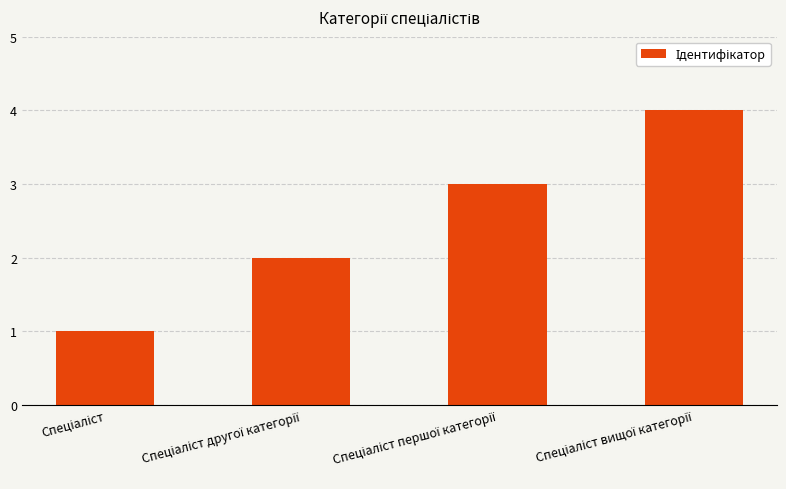

How many series are shown in this chart?

1